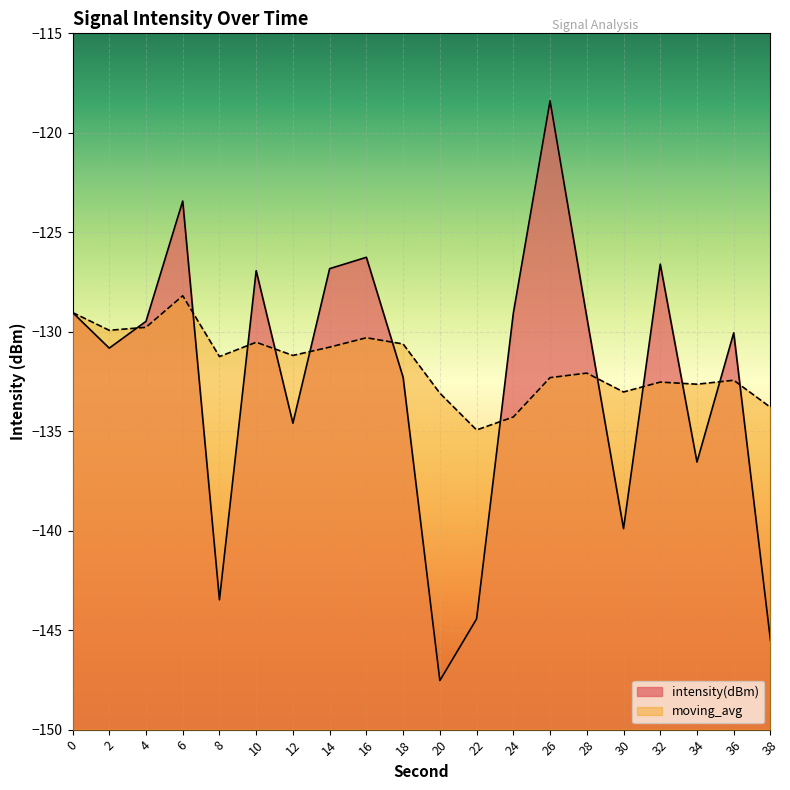

What is the total value across all series at 28?

-261.3